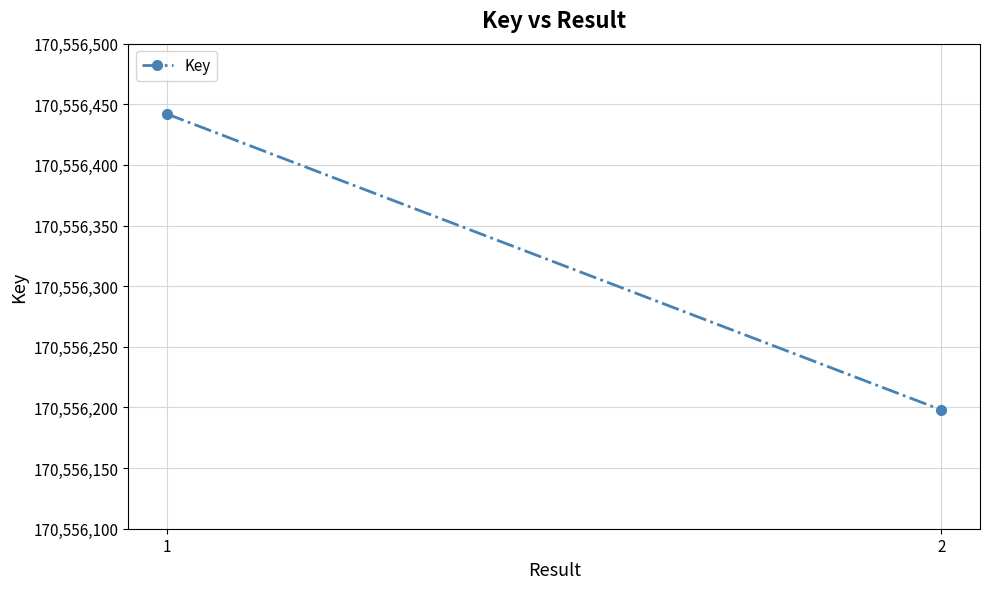

Count the number of categories in the chart.

2